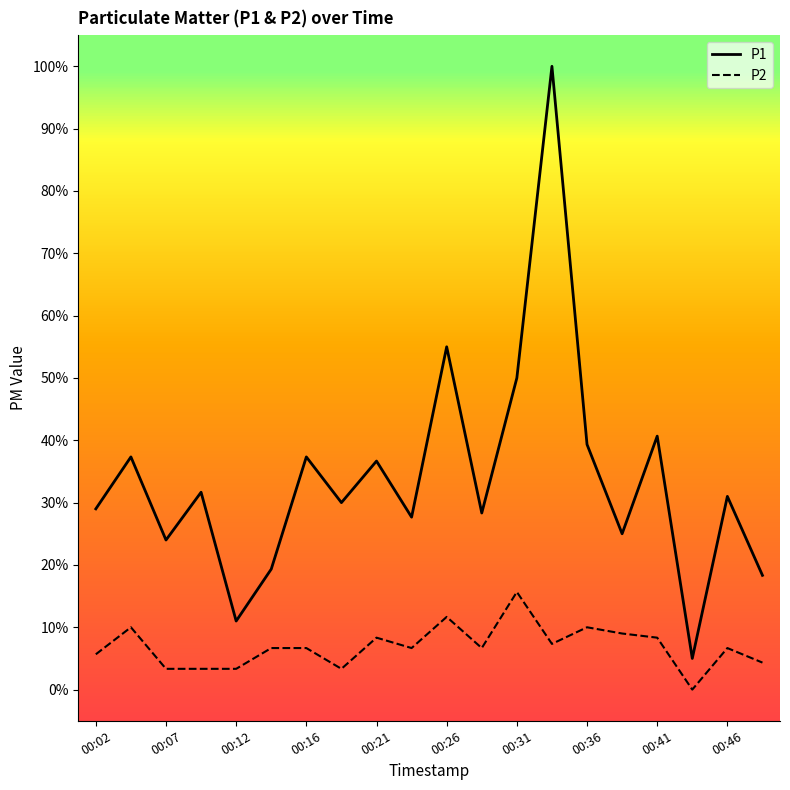

In P2, how many points are higher than both neighbors (excluding endpoints)?

6